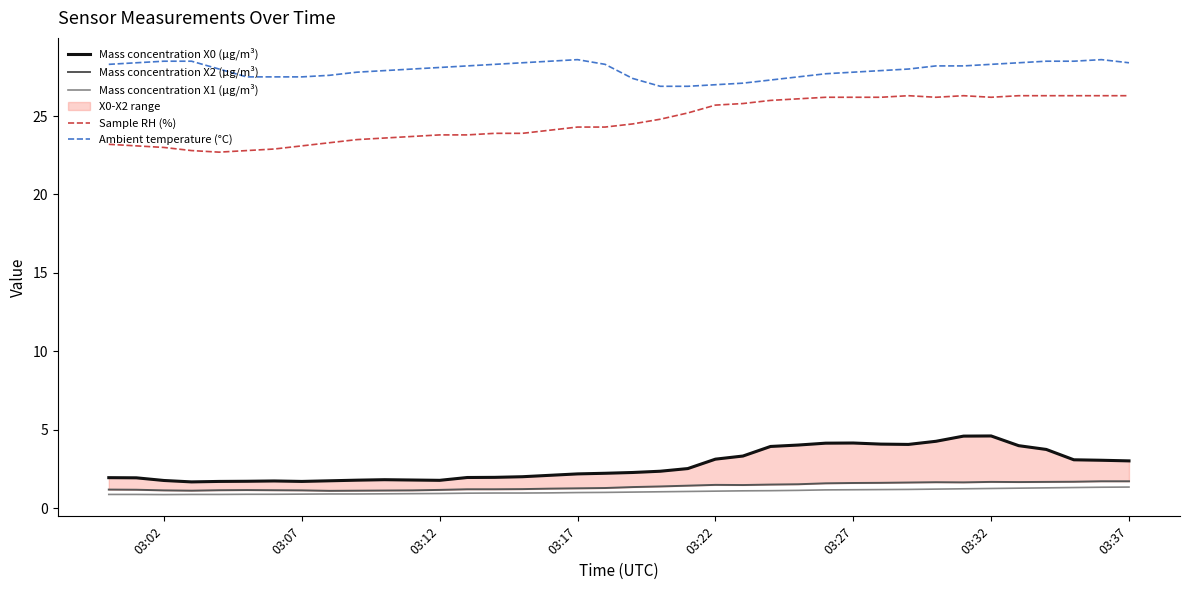

At how many categories does at least one series exceed 25?

38